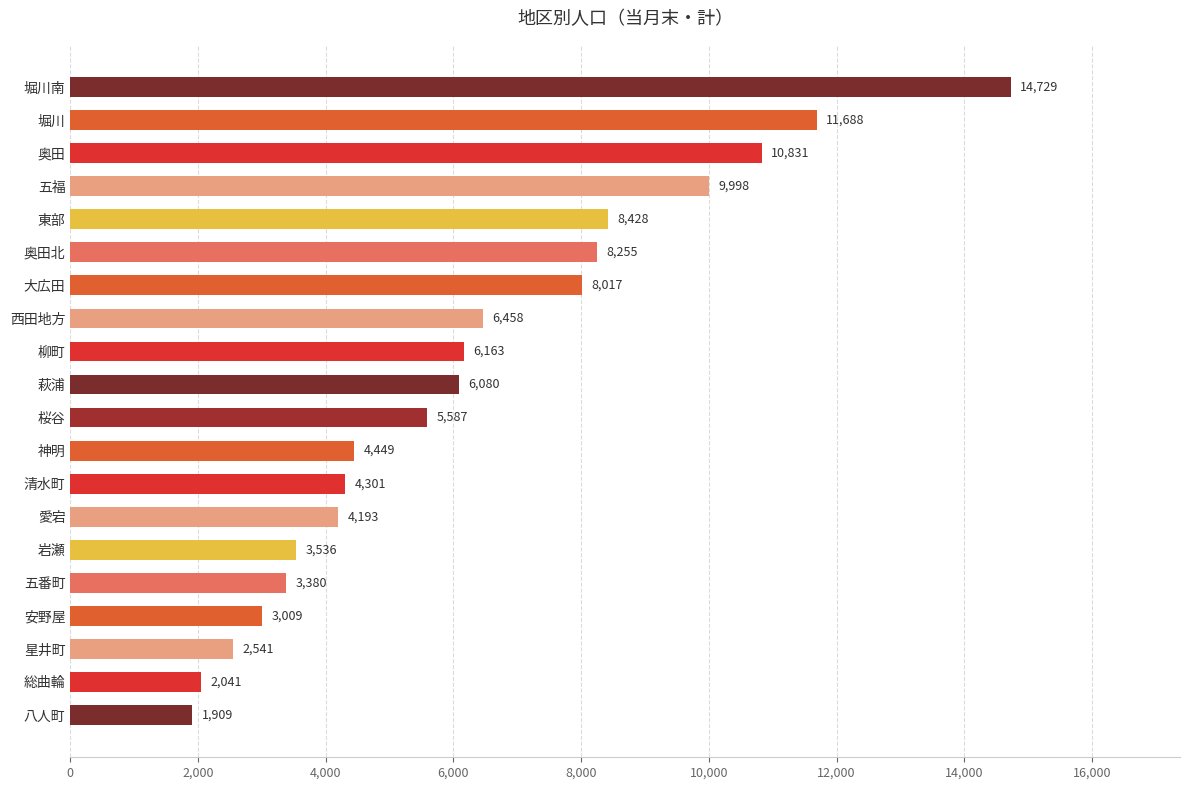

What is the value of the 2nd bar from the top?

11688